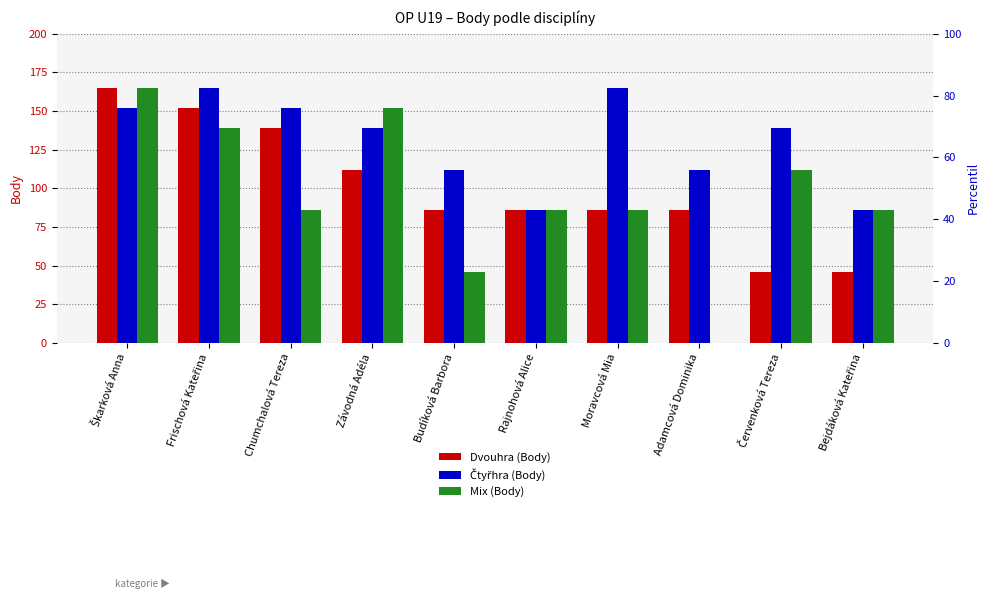

Is it true that Mix (Body) equals 212 at Závodná Adéla?

False